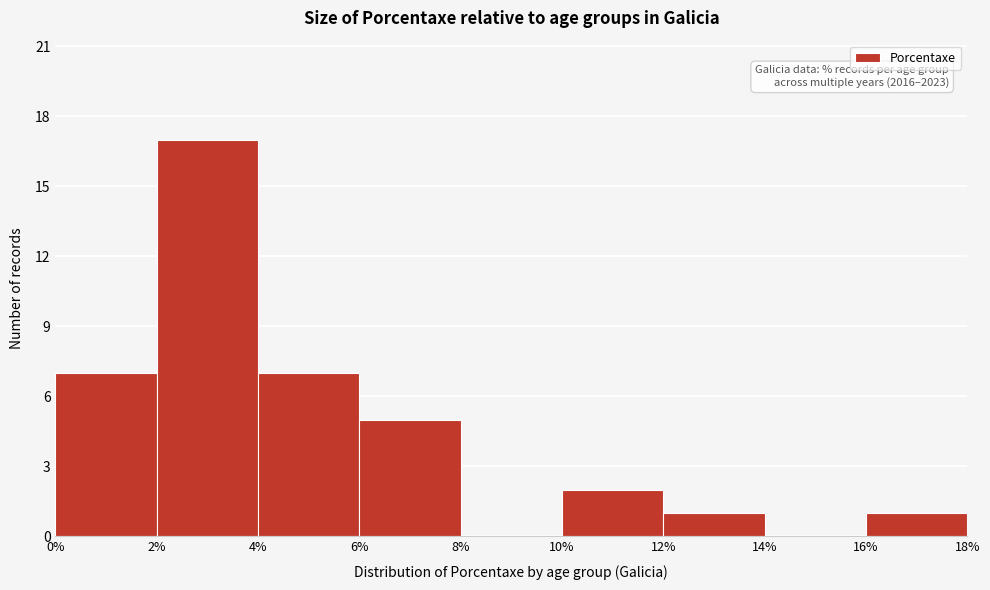

Over which range of the x-axis is the bar tallest?

2% to 4%